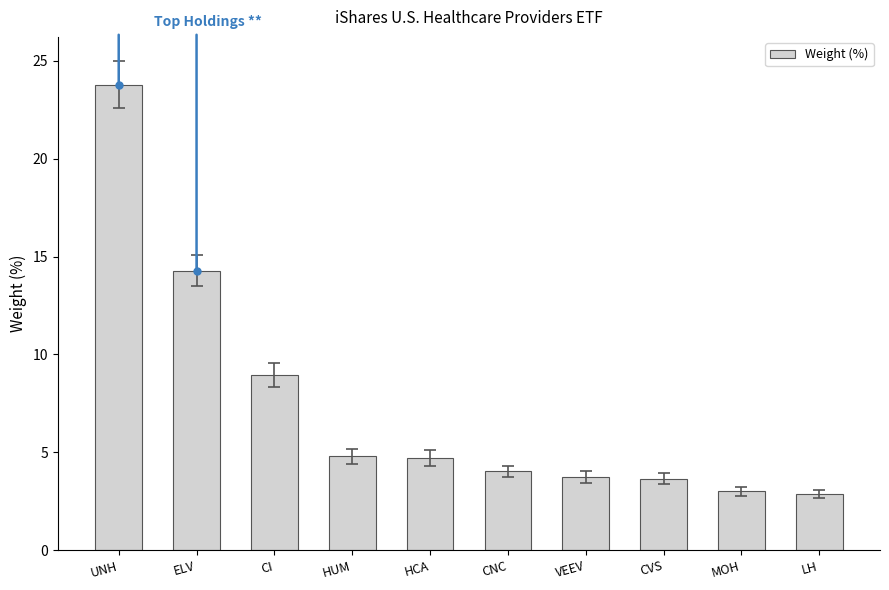

The value at ELV is 14.3. True or false?

True